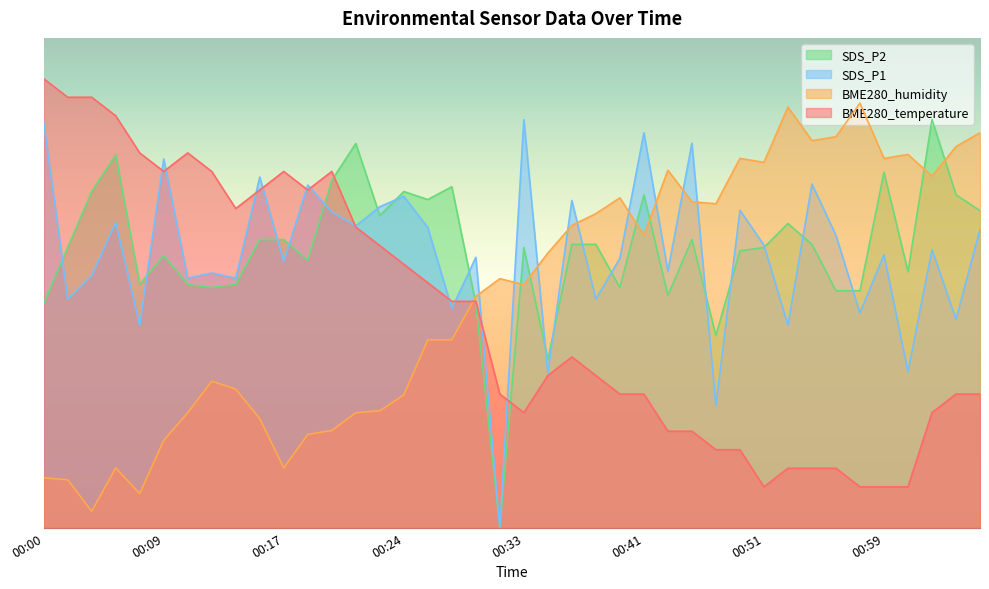

How many times do BME280_temperature and BME280_humidity cross each other?

1